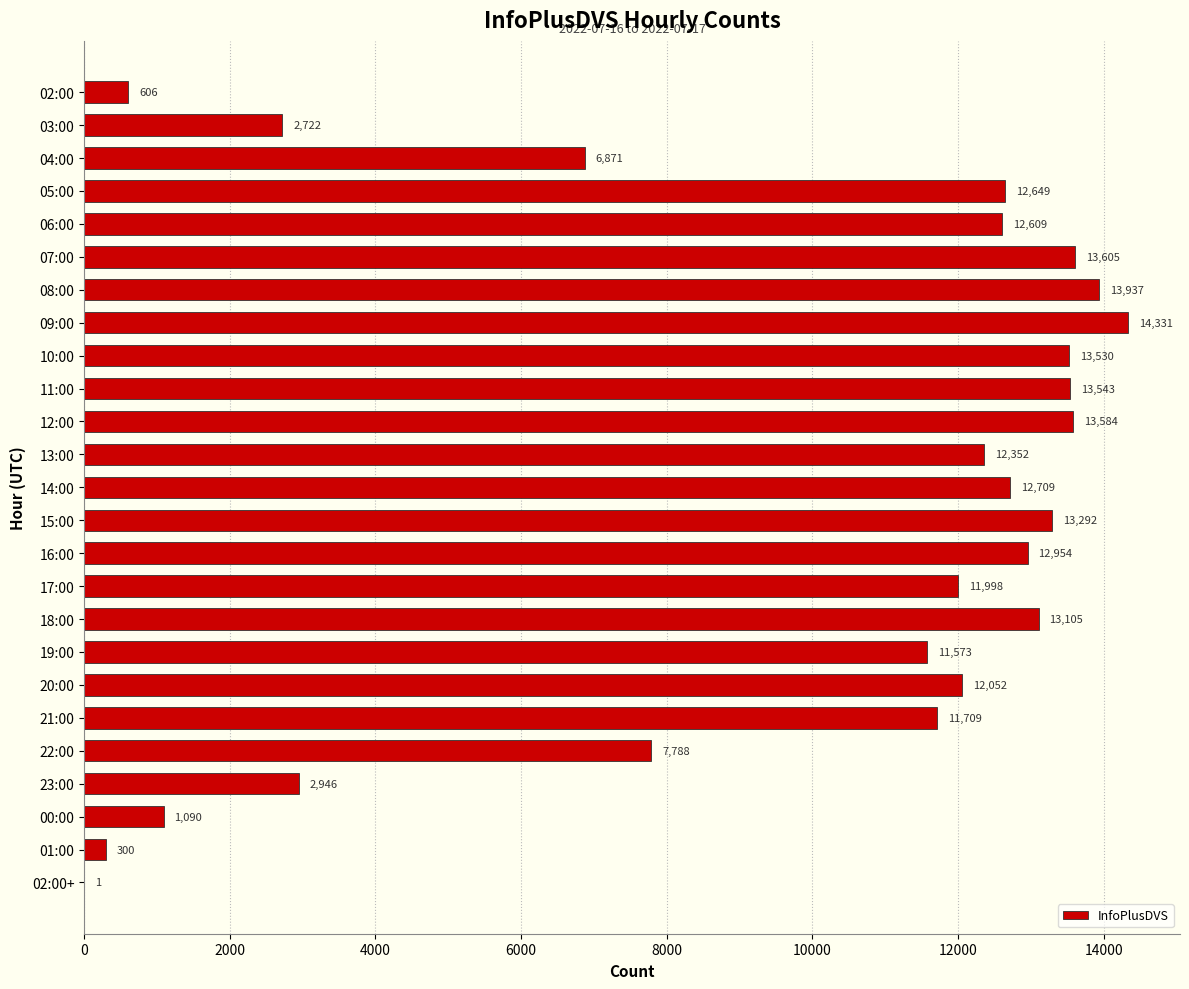

Read the value at 11:00, to the nearest 100.

13500